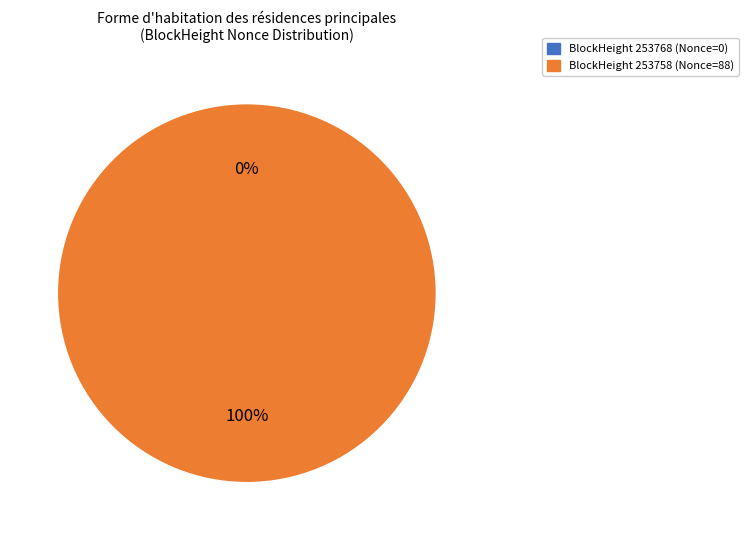

Which slice represents more than half of the pie?

253758